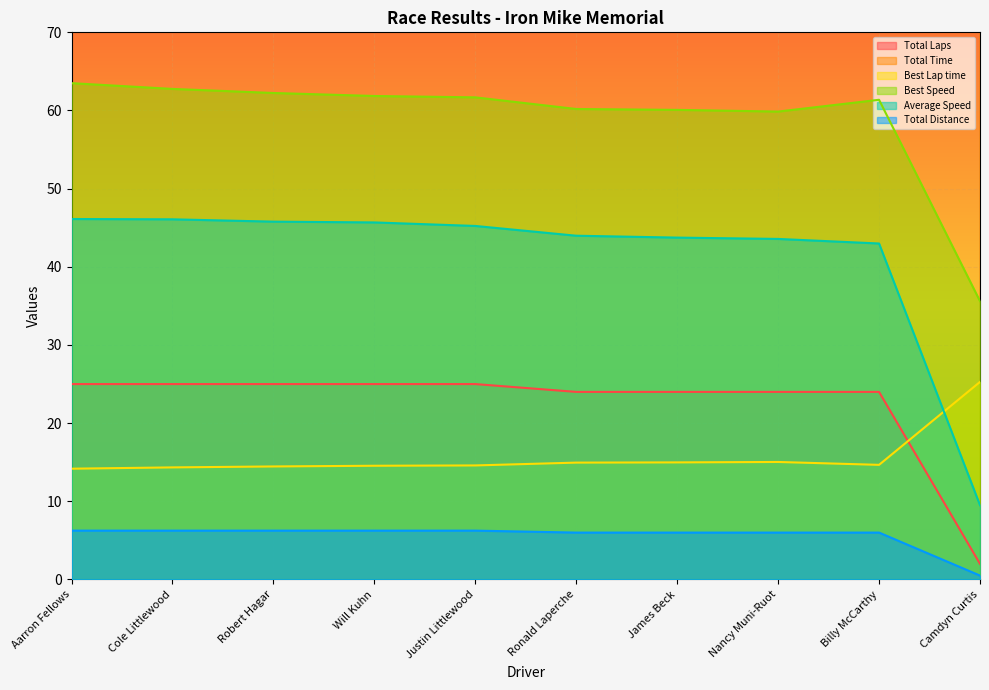

Count the number of categories in the chart.

10